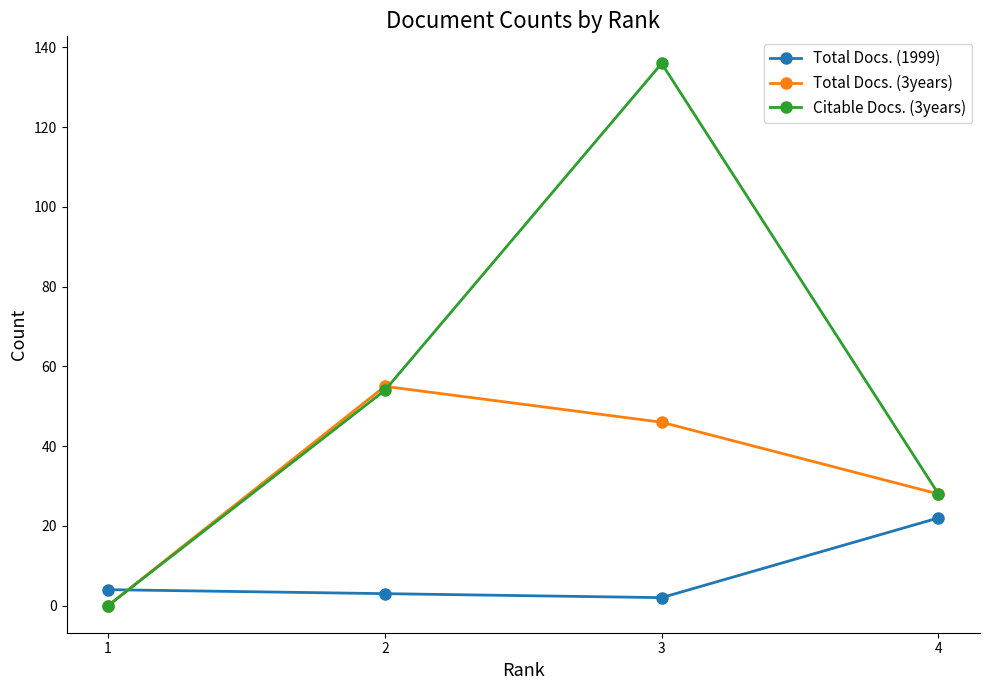

Which label corresponds to the largest value in the chart?

3